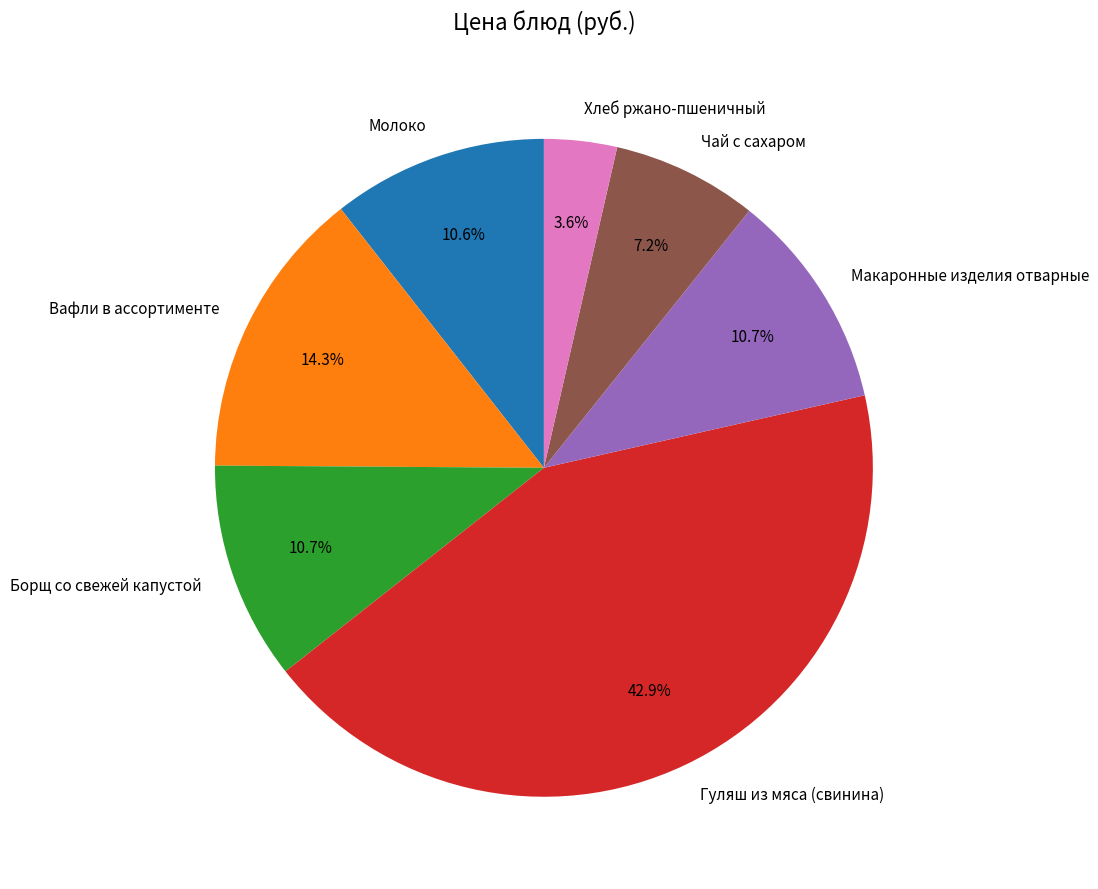

Does Чай с сахаром represent more than half of the total?

No